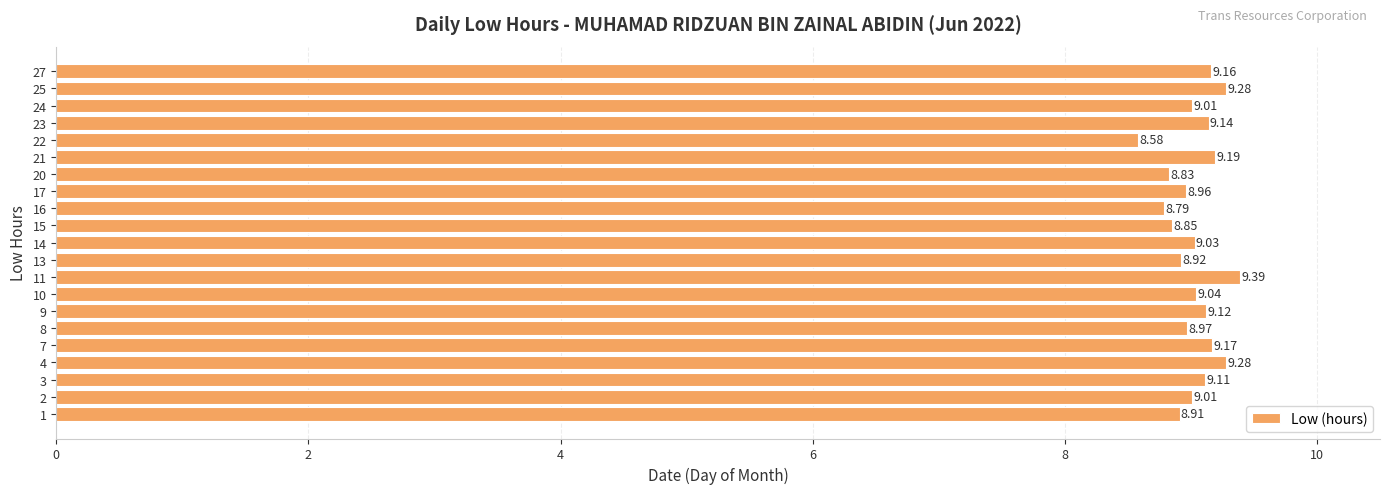

What is the ratio of the value at 14 to the value at 23?

1.0